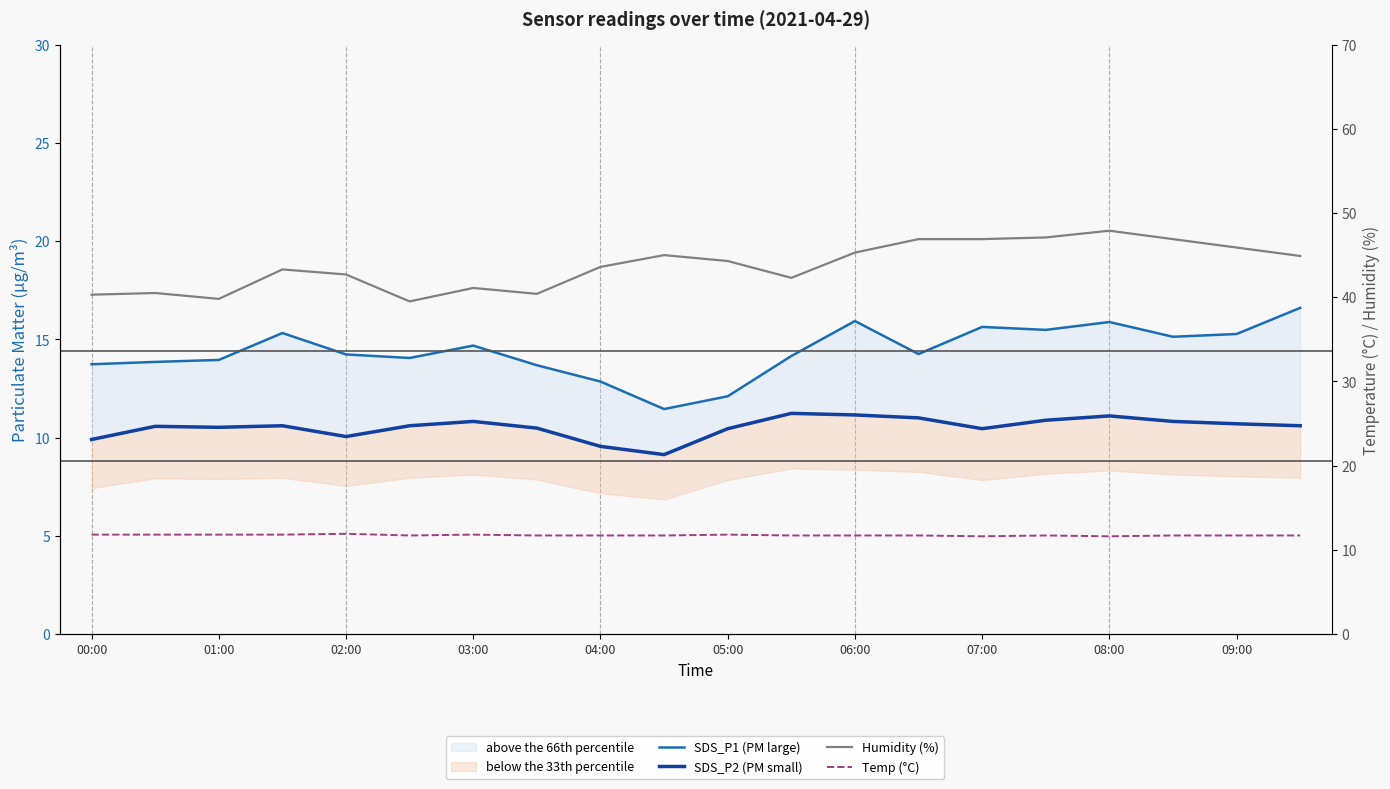

What is the spread (max minus min) of values at 19?

34.3